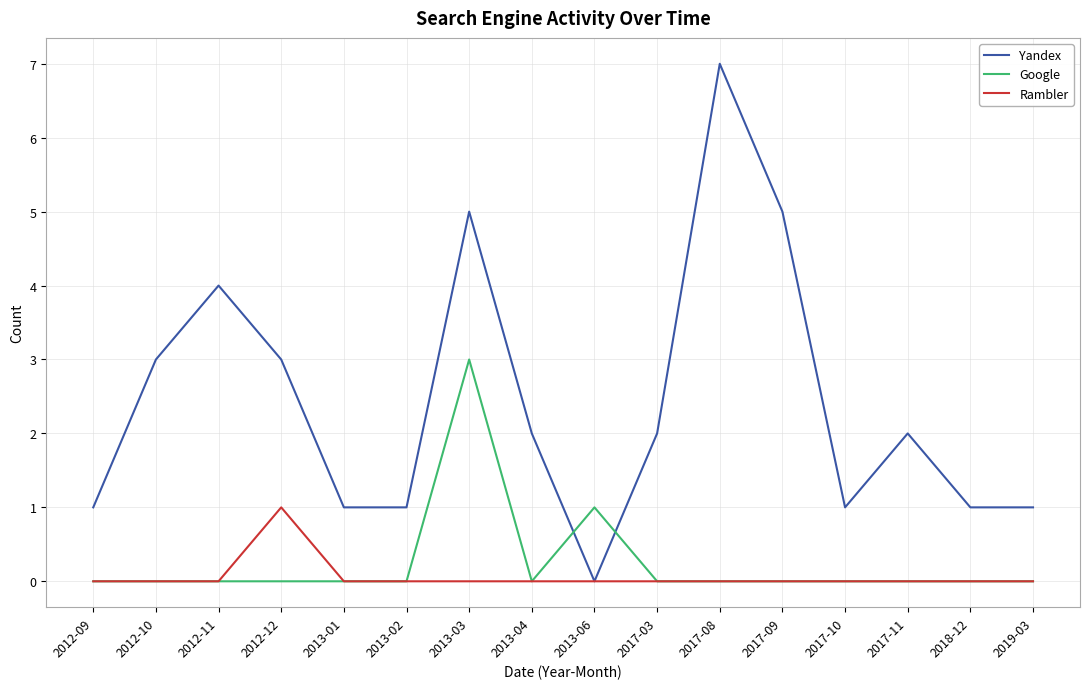

What is the difference between the highest and lowest values at 2012-10?

3